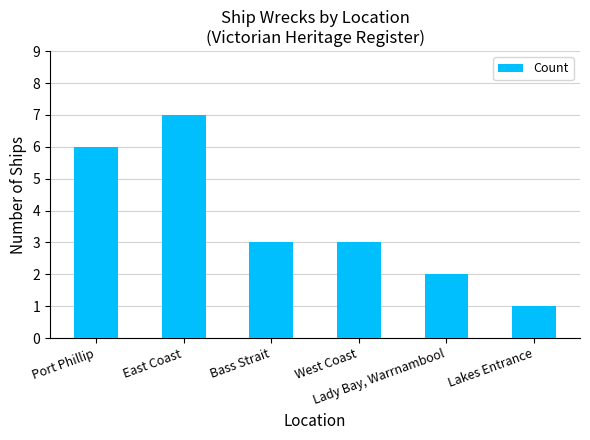

What is the change in value from East Coast to Lakes Entrance?

-6